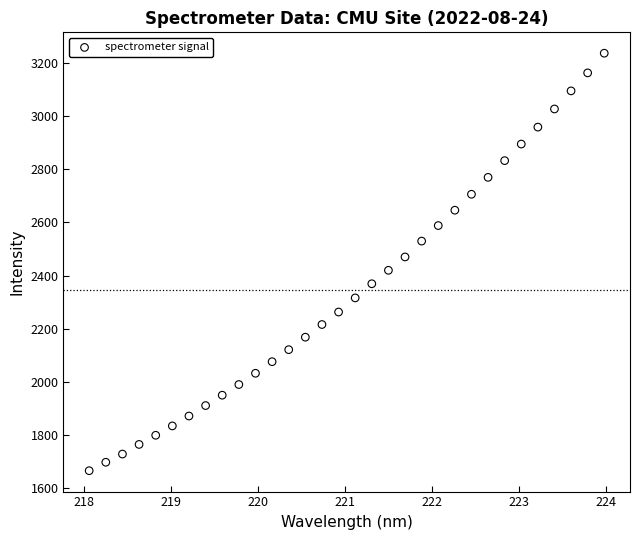

What is the range of X values (max minus min)?

5.9